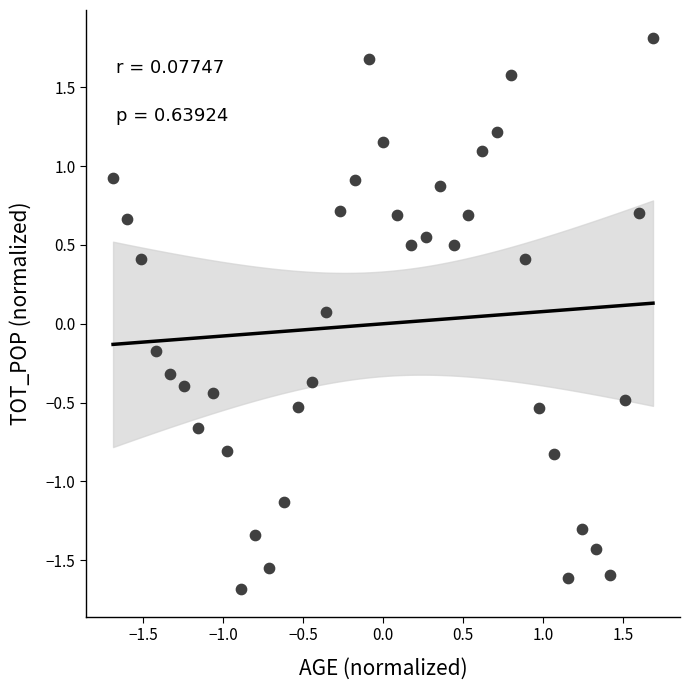

What is the range of Y values (max minus min)?

3.5